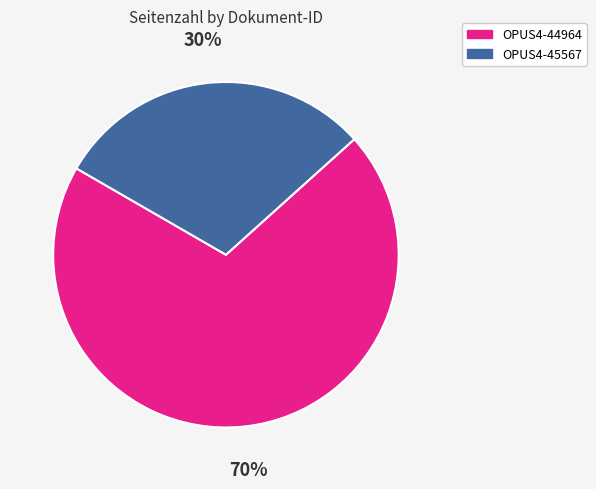

True or false: OPUS4-45567 accounts for 30% of the total.

True